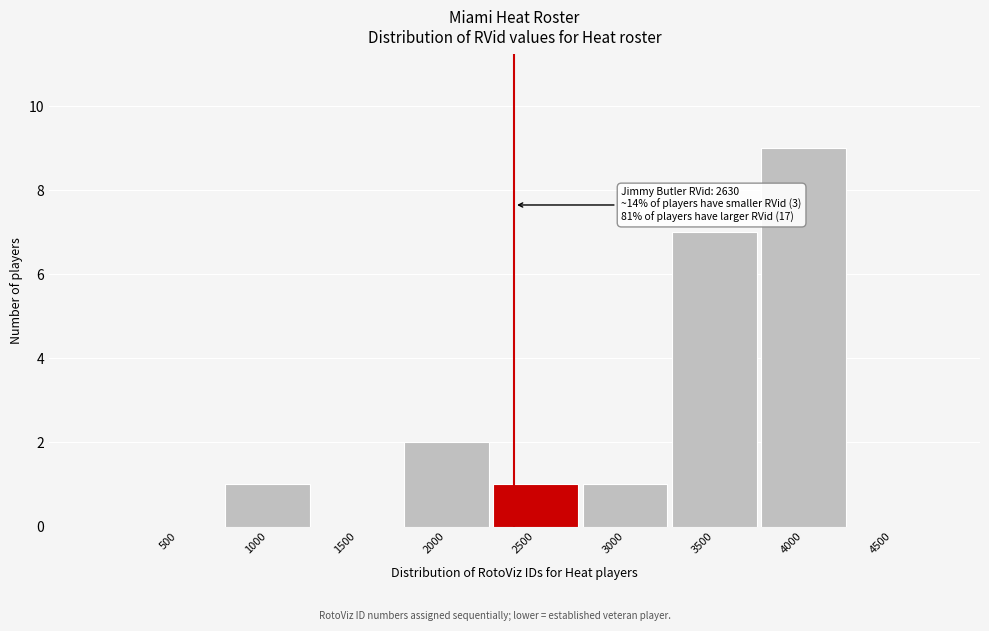

Reading right to left, transcribe all the data shown in this chart.

4500=0	4000=9	3500=7	3000=1	2500=1	2000=2	1500=0	1000=1	500=0